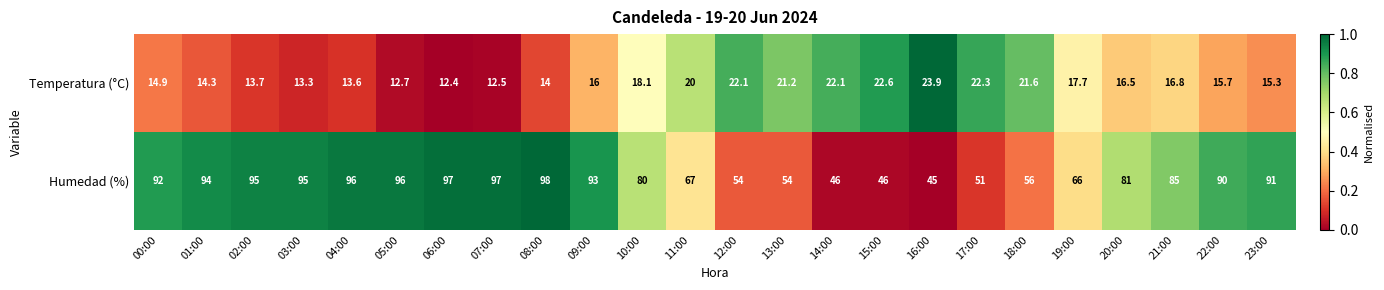

Which series has the largest total across all categories?

Humedad (%)